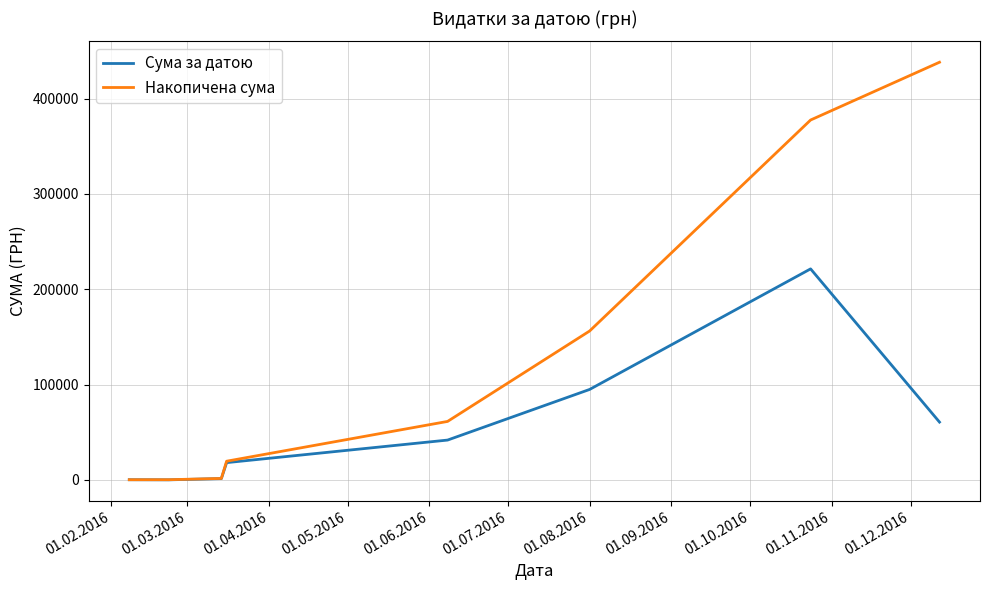

What is the maximum value for Сума за датою?

221368.2